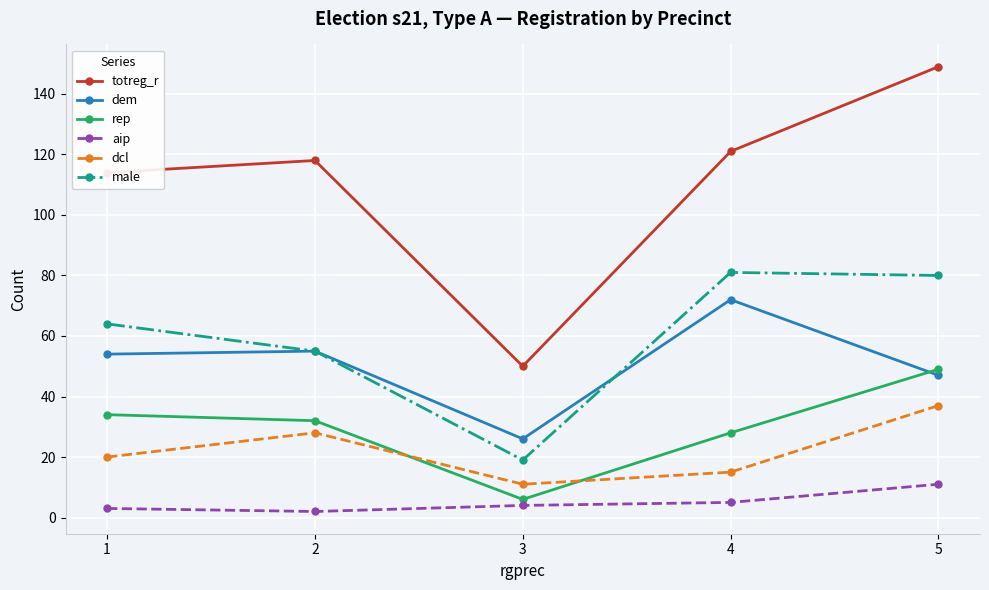

Reading right to left, extract all data points from this chart.

totreg_r: 5=149	4=121	3=50	2=118	1=114
dem: 5=47	4=72	3=26	2=55	1=54
rep: 5=49	4=28	3=6	2=32	1=34
aip: 5=11	4=5	3=4	2=2	1=3
dcl: 5=37	4=15	3=11	2=28	1=20
male: 5=80	4=81	3=19	2=55	1=64